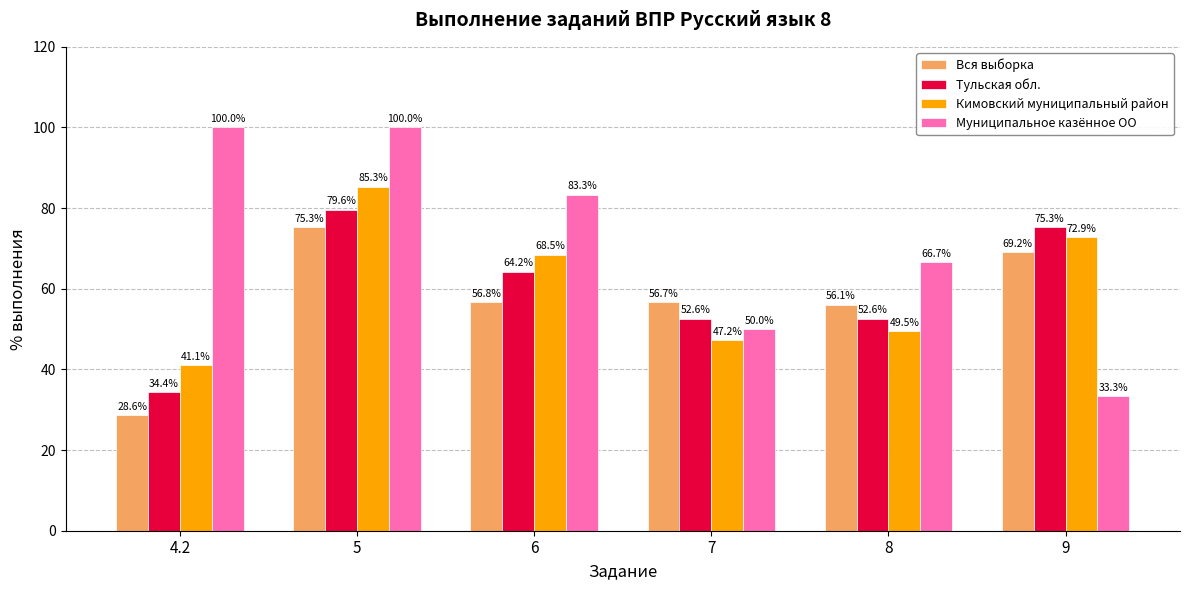

How many groups of bars are there?

6